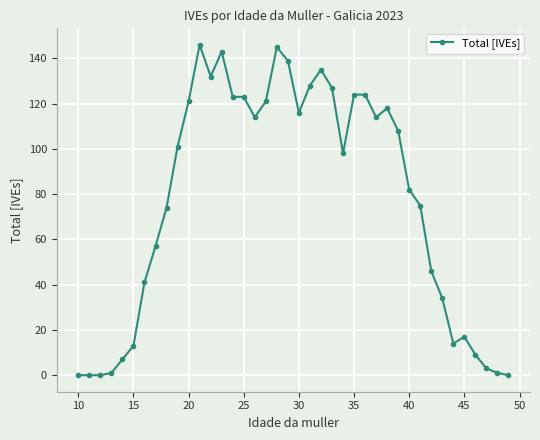

What is the greatest value displayed?

146